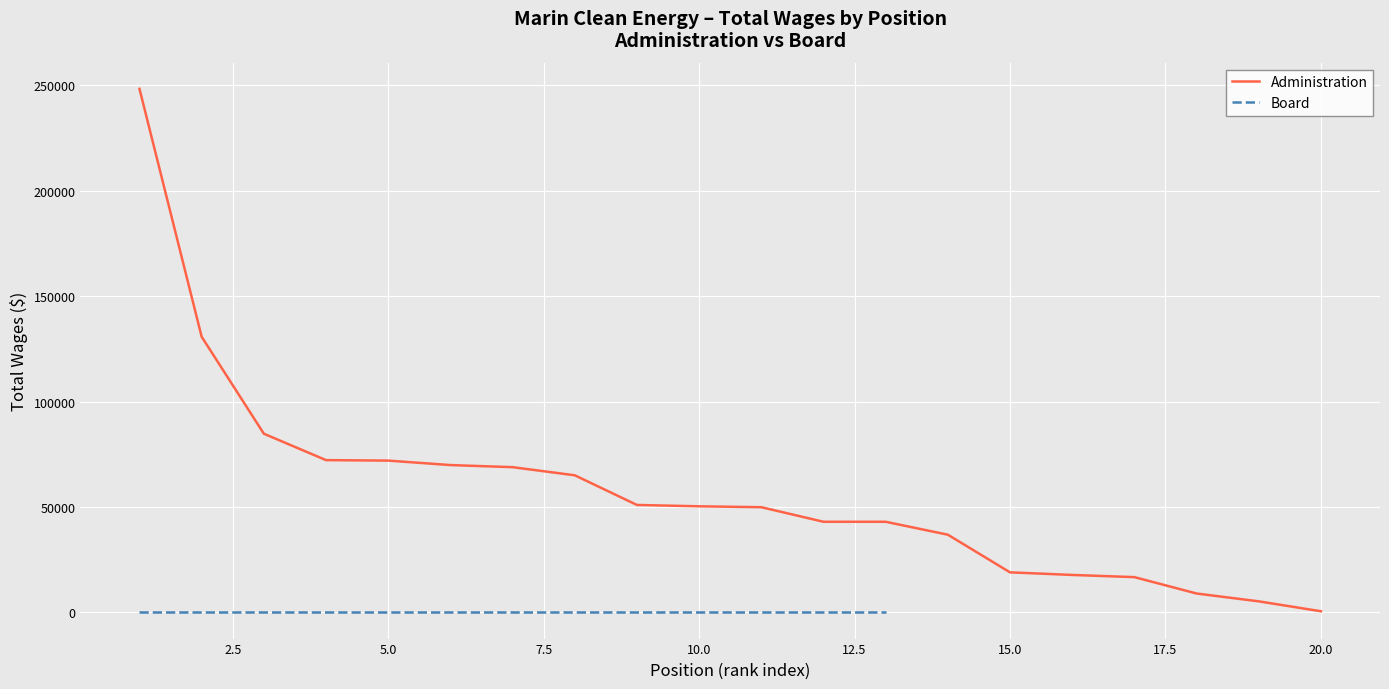

Does the chart display data point markers on the line(s)?

No